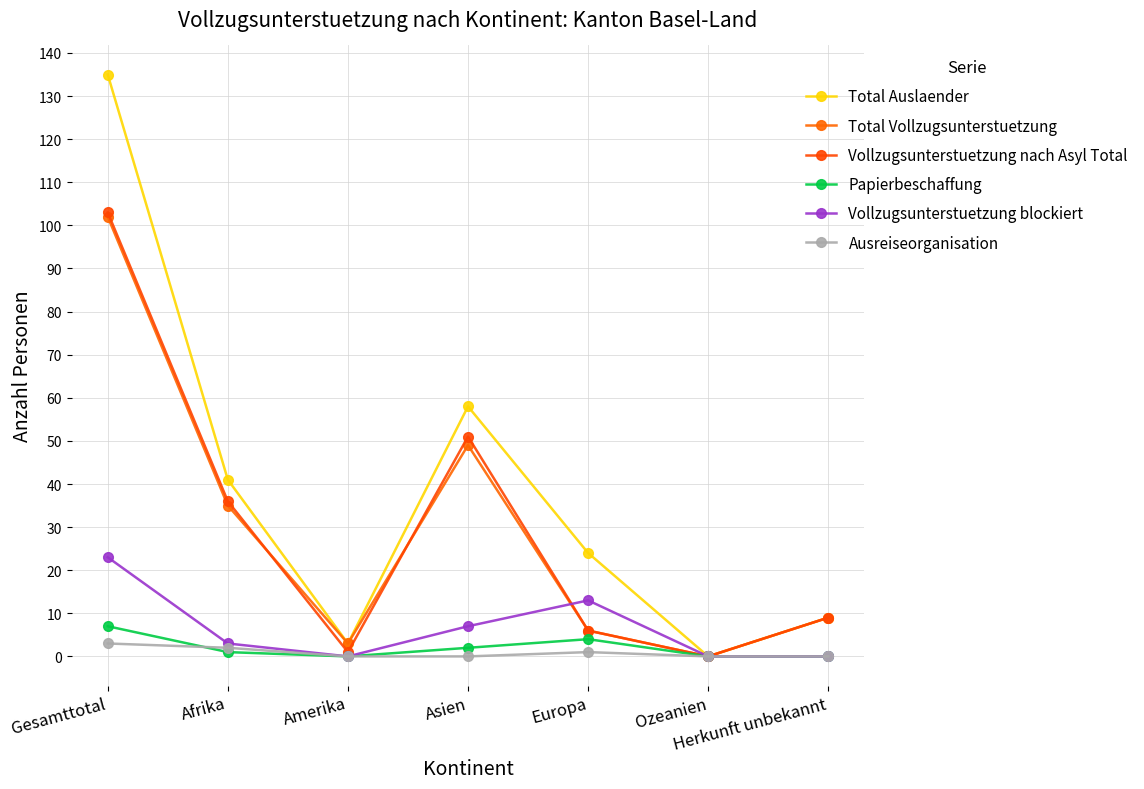

How many Papierbeschaffung values are between 0 and 4?

6